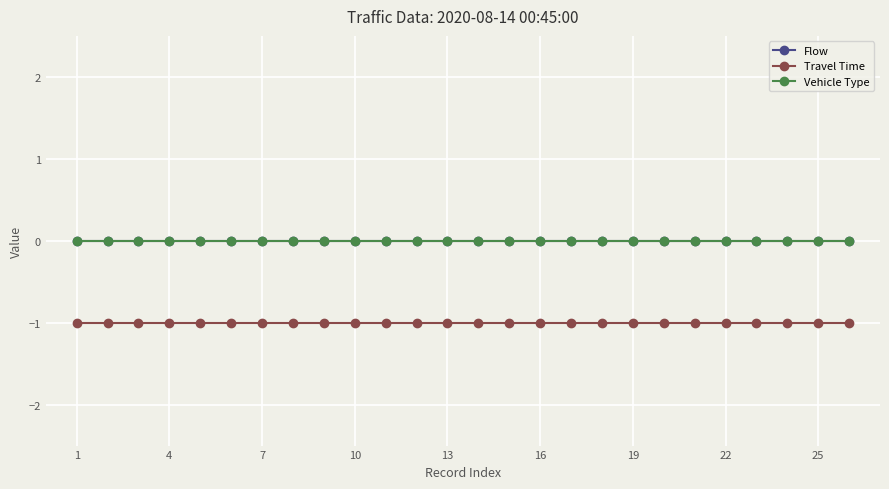

True or false: Vehicle Type and Flow cross at least once.

False